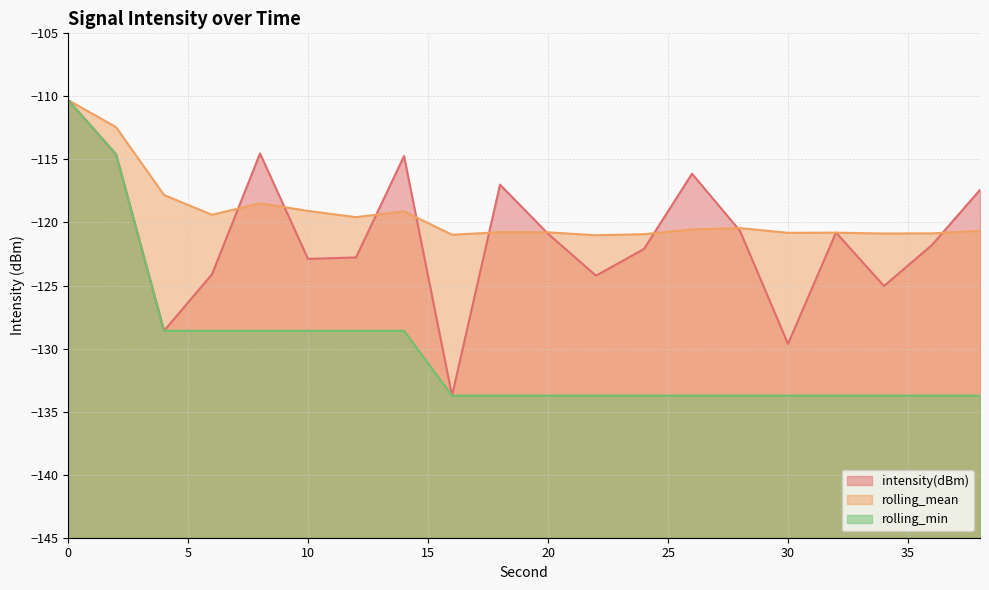

Reading right to left, extract all data points from this chart.

intensity(dBm): 38=-117.4	36=-121.8	34=-125.0	32=-120.8	30=-129.6	28=-120.7	26=-116.1	24=-122.1	22=-124.2	20=-120.9	18=-117.0	16=-133.7	14=-114.7	12=-122.8	10=-122.9	8=-114.5	6=-124.1	4=-128.6	2=-114.6	0=-110.3
rolling_mean: 38=-120.7	36=-120.9	34=-120.9	32=-120.8	30=-120.8	28=-120.4	26=-120.6	24=-120.9	22=-121.0	20=-120.8	18=-120.8	16=-121.0	14=-119.1	12=-119.6	10=-119.1	8=-118.5	6=-119.4	4=-117.8	2=-112.4	0=-110.3
rolling_min: 38=-133.7	36=-133.7	34=-133.7	32=-133.7	30=-133.7	28=-133.7	26=-133.7	24=-133.7	22=-133.7	20=-133.7	18=-133.7	16=-133.7	14=-128.6	12=-128.6	10=-128.6	8=-128.6	6=-128.6	4=-128.6	2=-114.6	0=-110.3